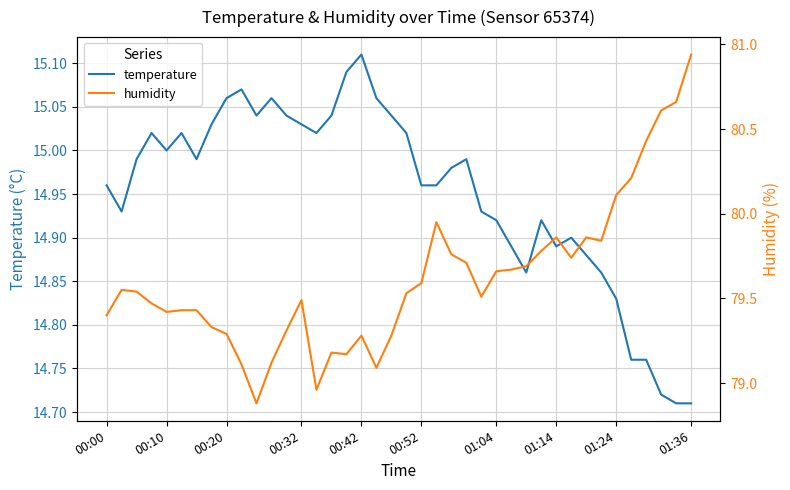

Rank the series by their maximum value, from highest to lowest.

humidity, temperature